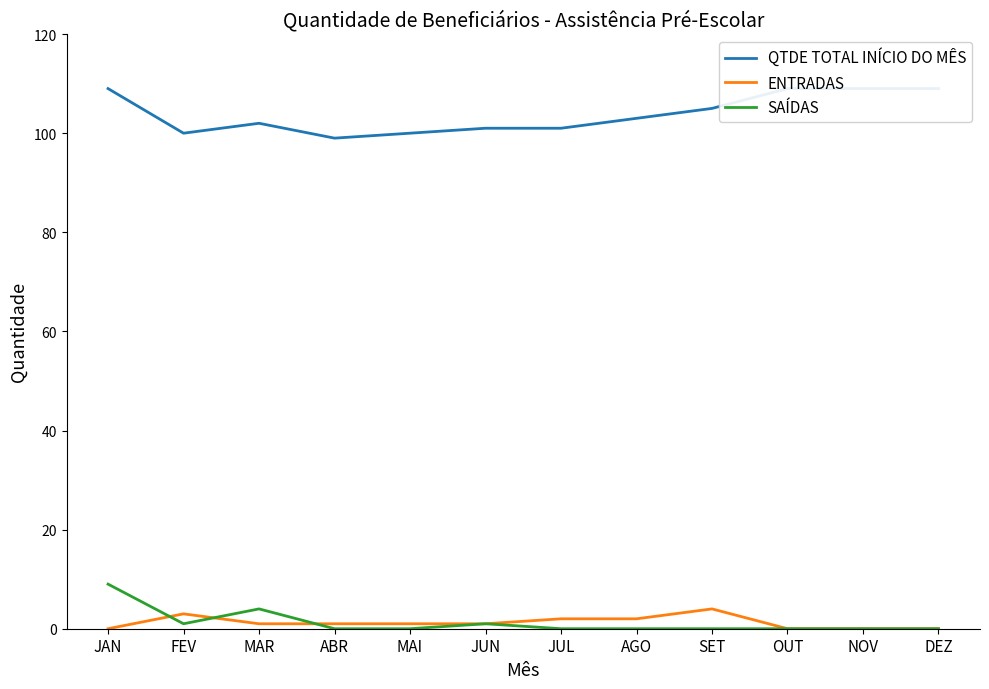

Reading right to left, transcribe all the data shown in this chart.

QTDE TOTAL INÍCIO DO MÊS: 109	109	109	105	103	101	101	100	99	102	100	109
ENTRADAS: 0	0	0	4	2	2	1	1	1	1	3	0
SAÍDAS: 0	0	0	0	0	0	1	0	0	4	1	9